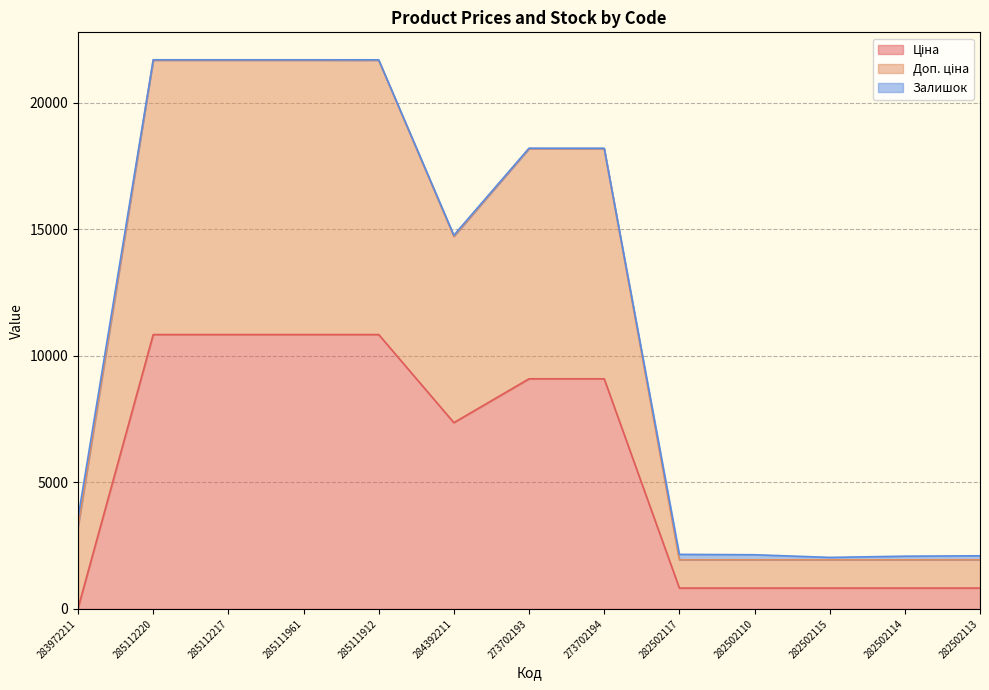

Where is Доп. ціна nearest to the value 11866?

284392211